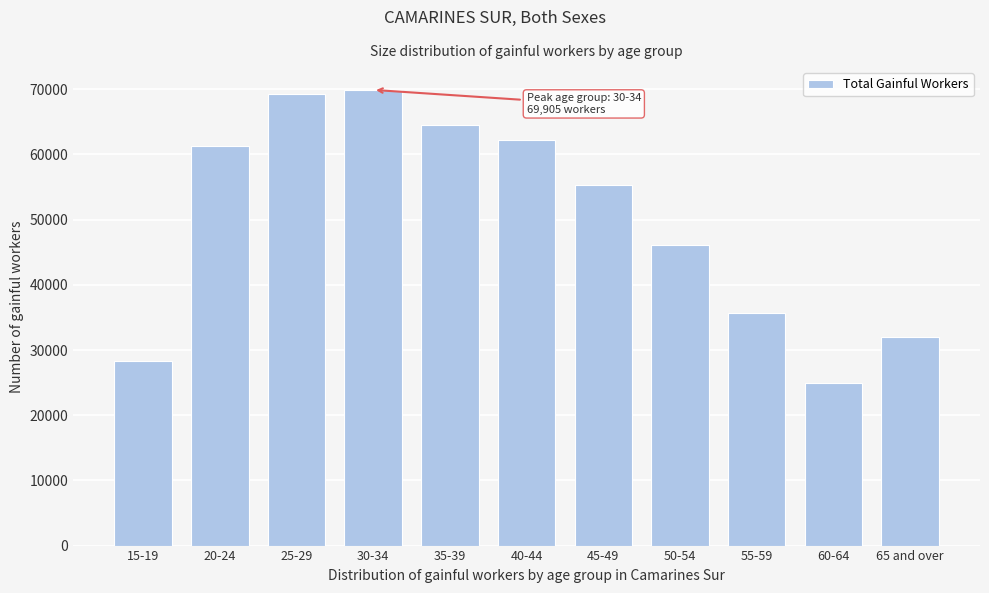

Reading left to right, transcribe all the data shown in this chart.

28306	61296	69231	69905	64473	62154	55241	46036	35609	24888	31929